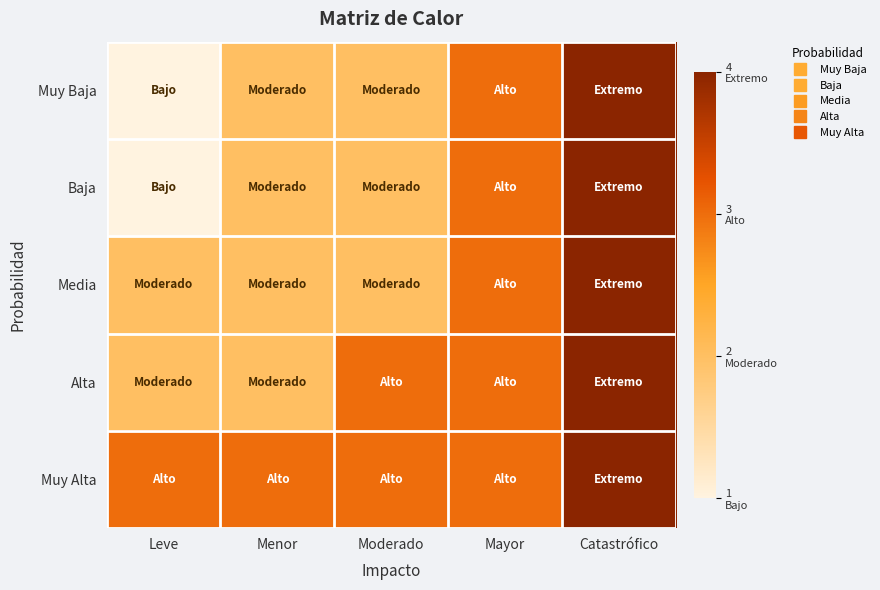

Count the number of data series in this chart.

5